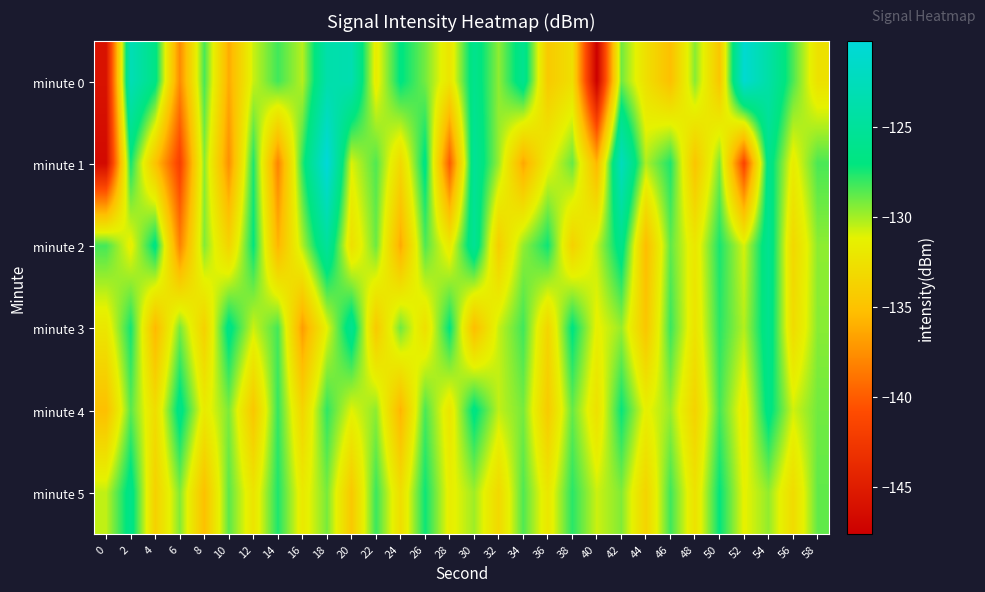

What is the difference between the highest and lowest values at 58?

4.1